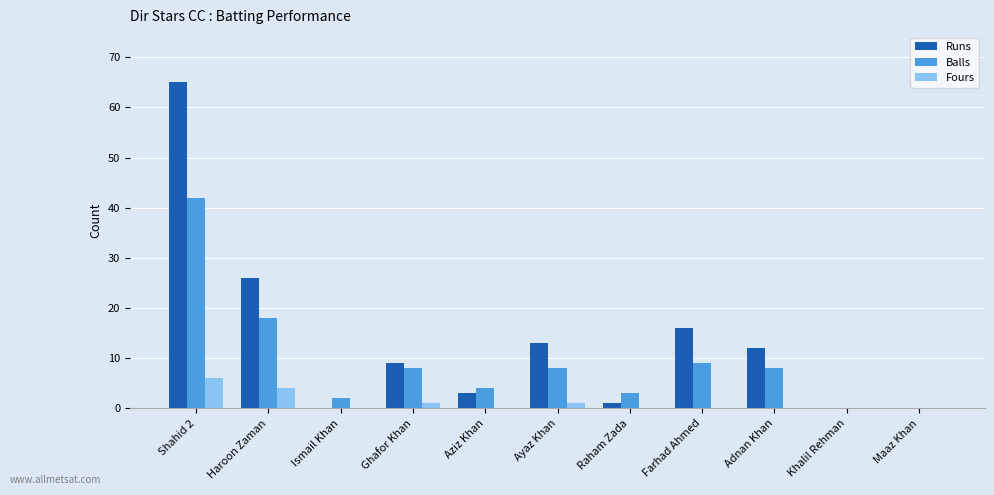

What is the sum of all Runs values?

145